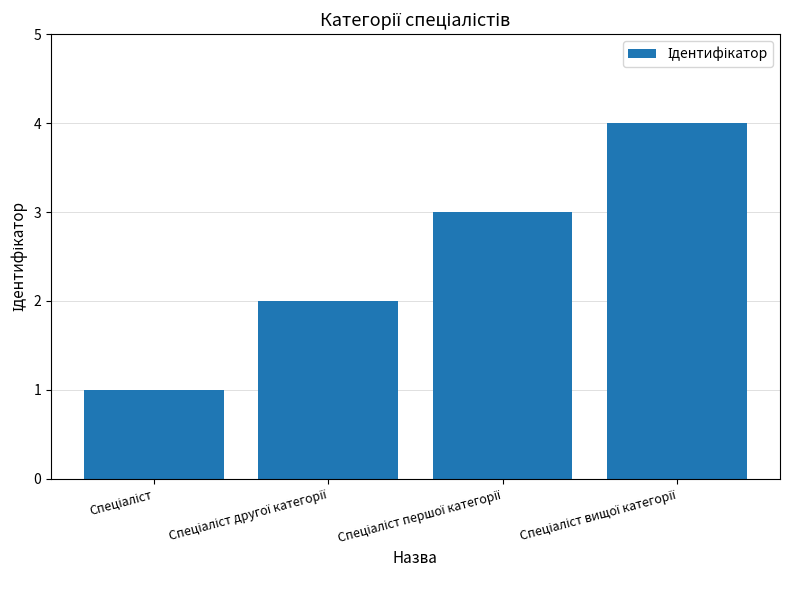

What is the greatest value displayed?

4